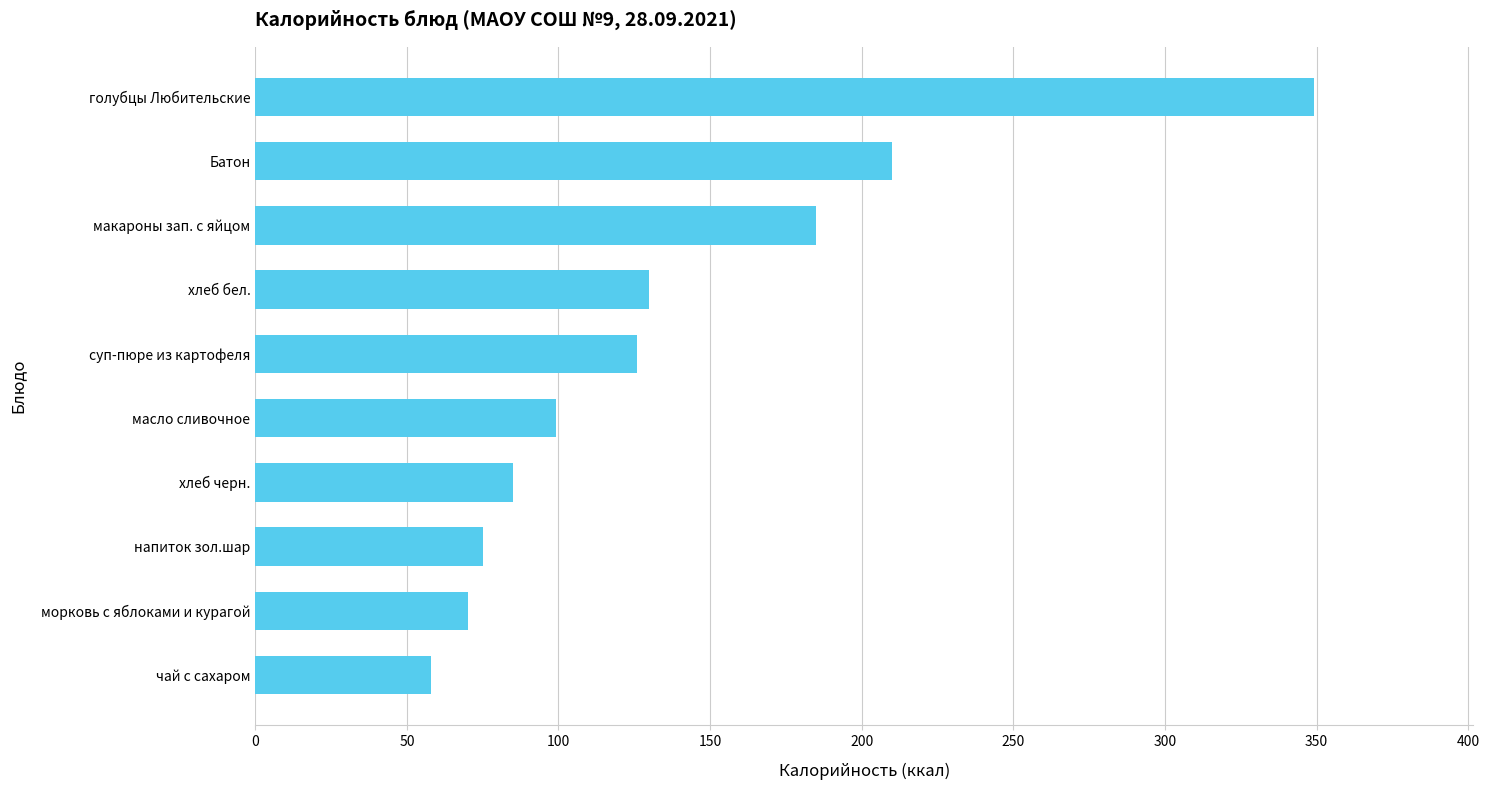

Reading bottom to top, extract all data points from this chart.

58.0	70.2	75.0	85.0	99.2	126.0	130.0	185.0	210.0	349.2